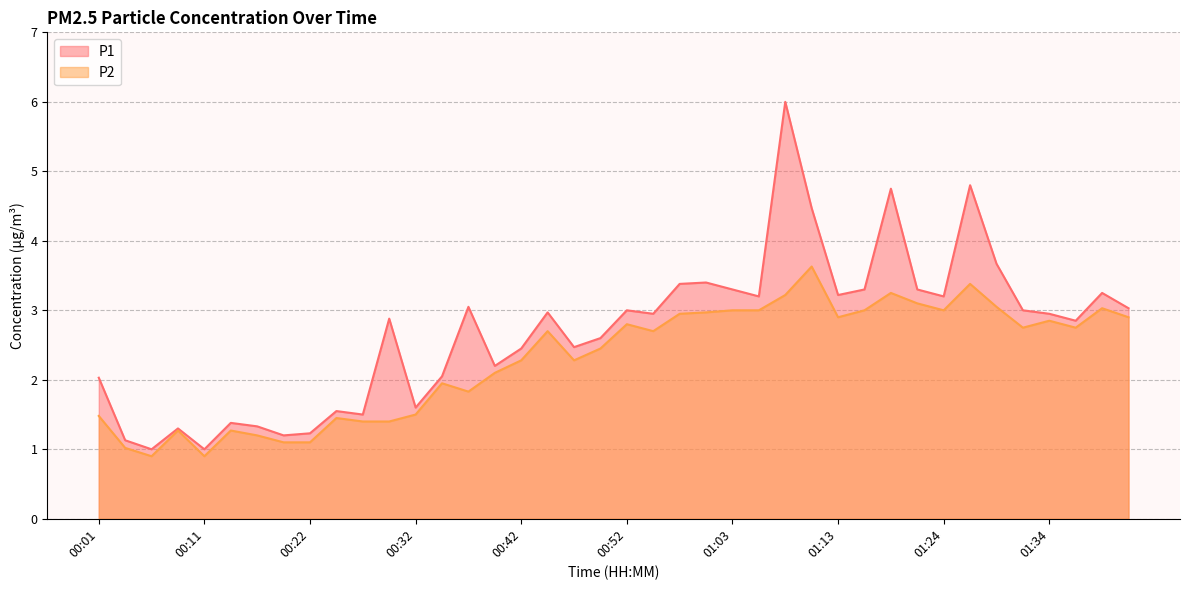

What is the smallest value displayed?

0.9